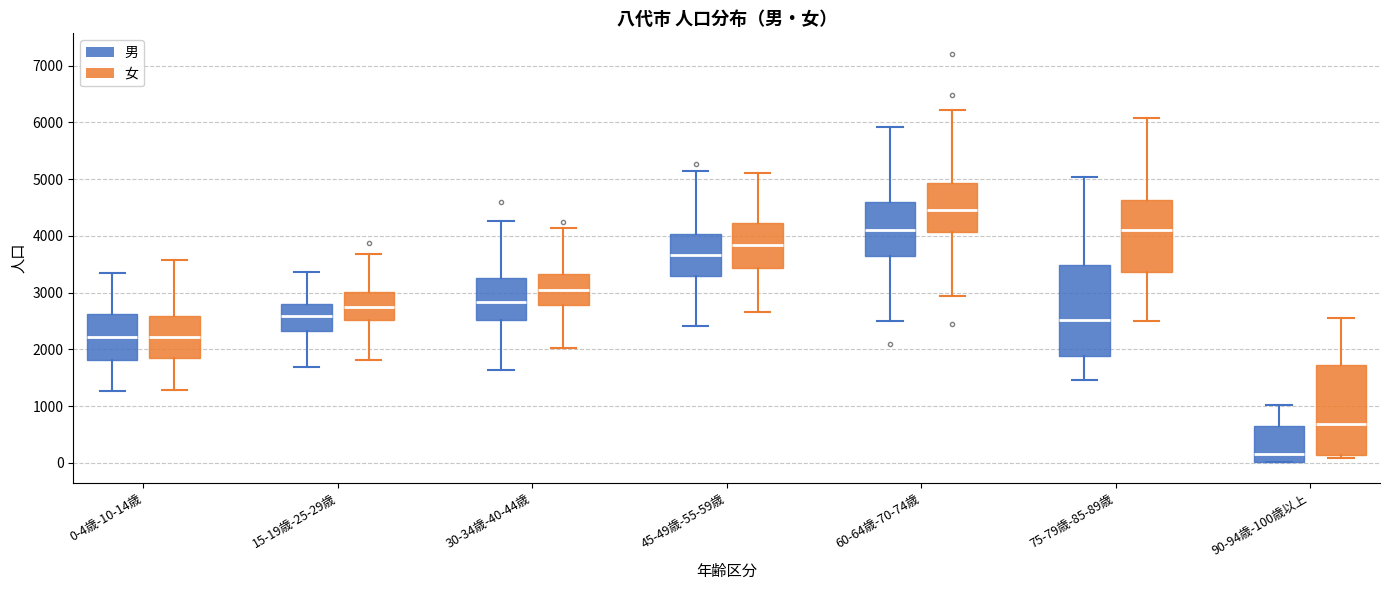

Reading left to right, transcribe this box plot: for each box, give where its median line is, the range the box spans, and where its two whiskers end, as read against the y-axis. The values are not printed on the chart, so give them approximately, as read against the axis.

0-4歳-10-14歳 (男): median 2200, box 1800 to 2600, whiskers 1300 to 3300
0-4歳-10-14歳 (女): median 2200, box 1900 to 2600, whiskers 1300 to 3600
15-19歳-25-29歳 (男): median 2600, box 2300 to 2800, whiskers 1700 to 3400
15-19歳-25-29歳 (女): median 2800, box 2500 to 3000, whiskers 1800 to 3700
30-34歳-40-44歳 (男): median 2800, box 2500 to 3300, whiskers 1600 to 4300
30-34歳-40-44歳 (女): median 3100, box 2800 to 3300, whiskers 2000 to 4100
45-49歳-55-59歳 (男): median 3700, box 3300 to 4000, whiskers 2400 to 5100
45-49歳-55-59歳 (女): median 3800, box 3400 to 4200, whiskers 2700 to 5100
60-64歳-70-74歳 (男): median 4100, box 3600 to 4600, whiskers 2500 to 5900
60-64歳-70-74歳 (女): median 4500, box 4100 to 4900, whiskers 2900 to 6200
75-79歳-85-89歳 (男): median 2500, box 1900 to 3500, whiskers 1500 to 5000
75-79歳-85-89歳 (女): median 4100, box 3400 to 4600, whiskers 2500 to 6100
90-94歳-100歳以上 (男): median 200, box 0 to 600, whiskers 0 to 1000
90-94歳-100歳以上 (女): median 700, box 100 to 1700, whiskers 100 (just below the box's lower edge) to 2500